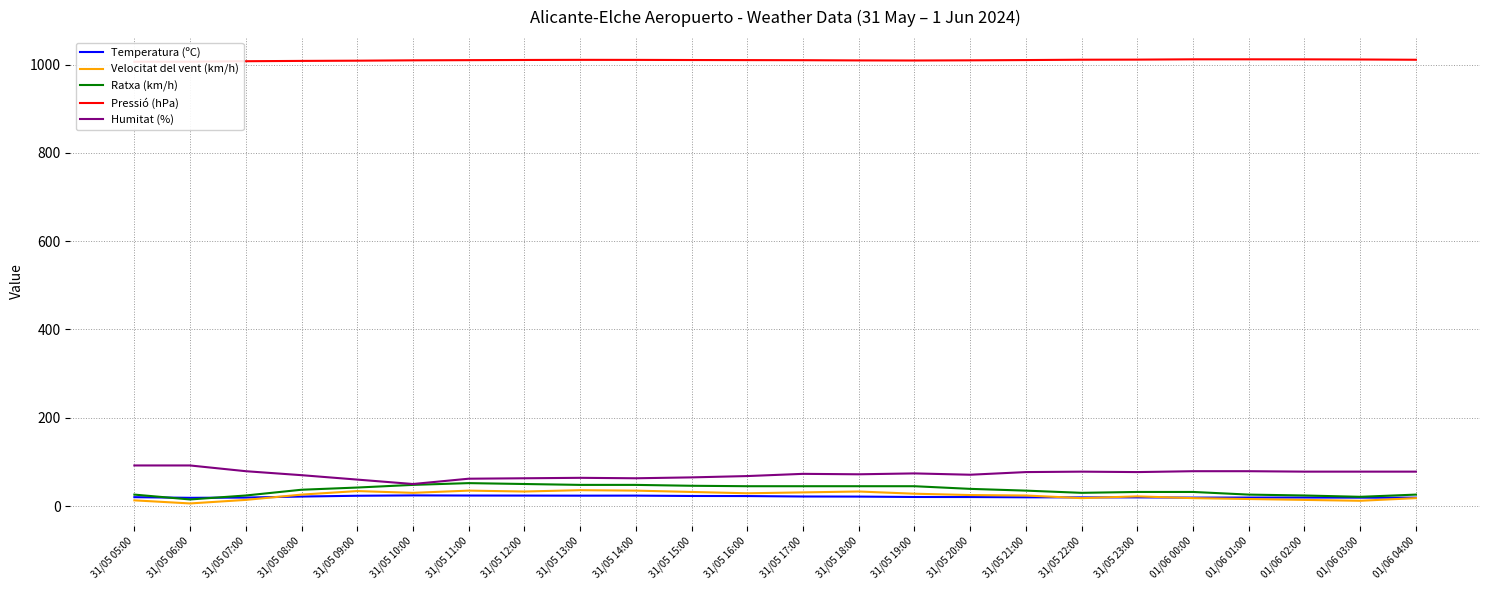

True or false: Temperatura (ºC) has a value of 41.3 at 31/05 14:00.

False